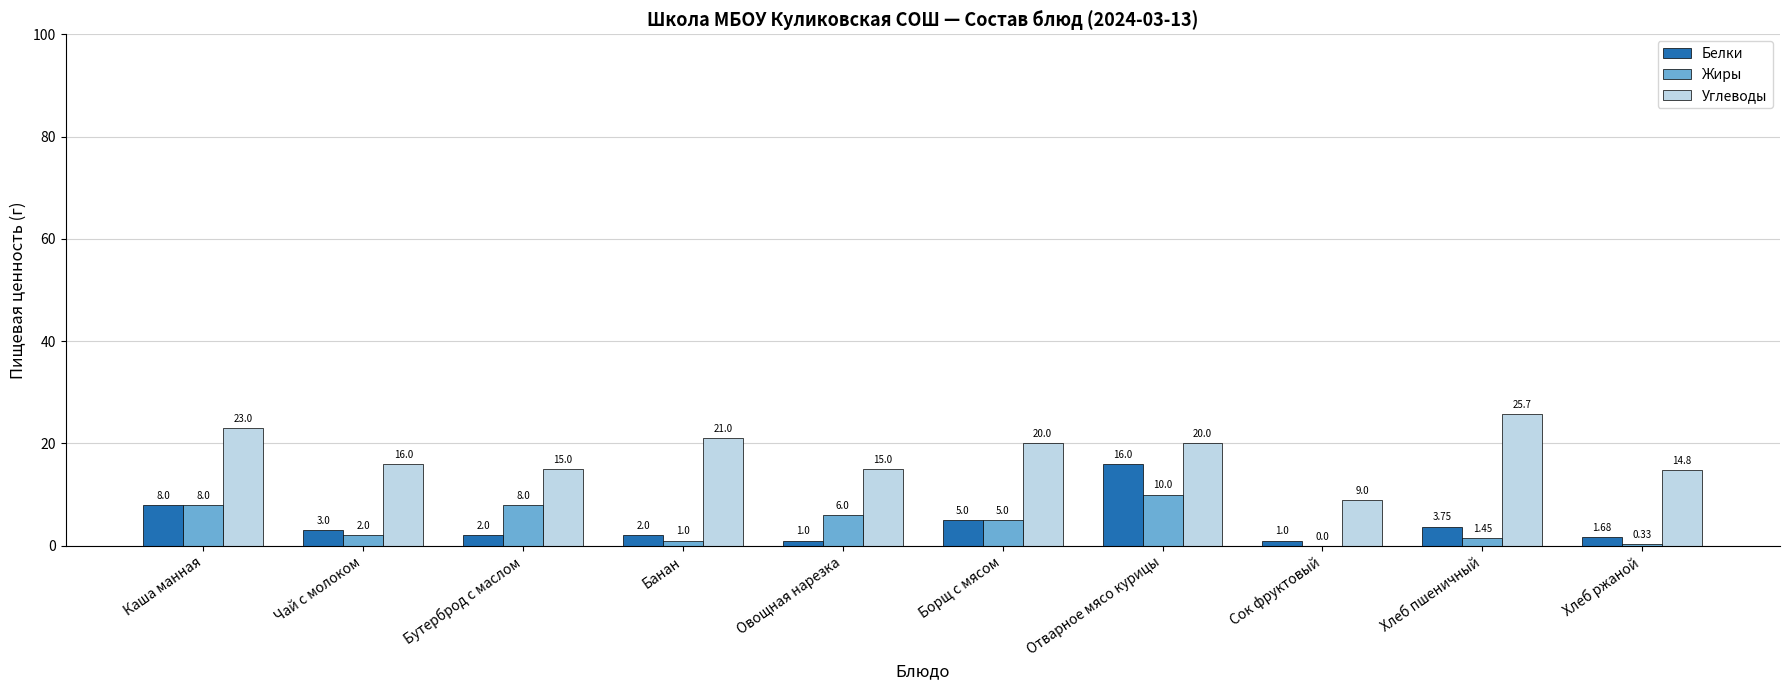

The Жиры series shows 3.6 at Каша манная. True or false?

False